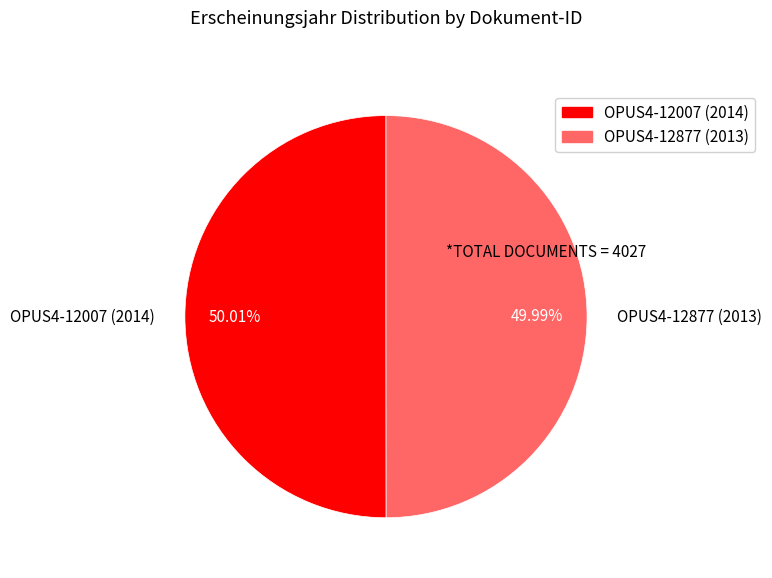

Does any single category account for the majority?

Yes